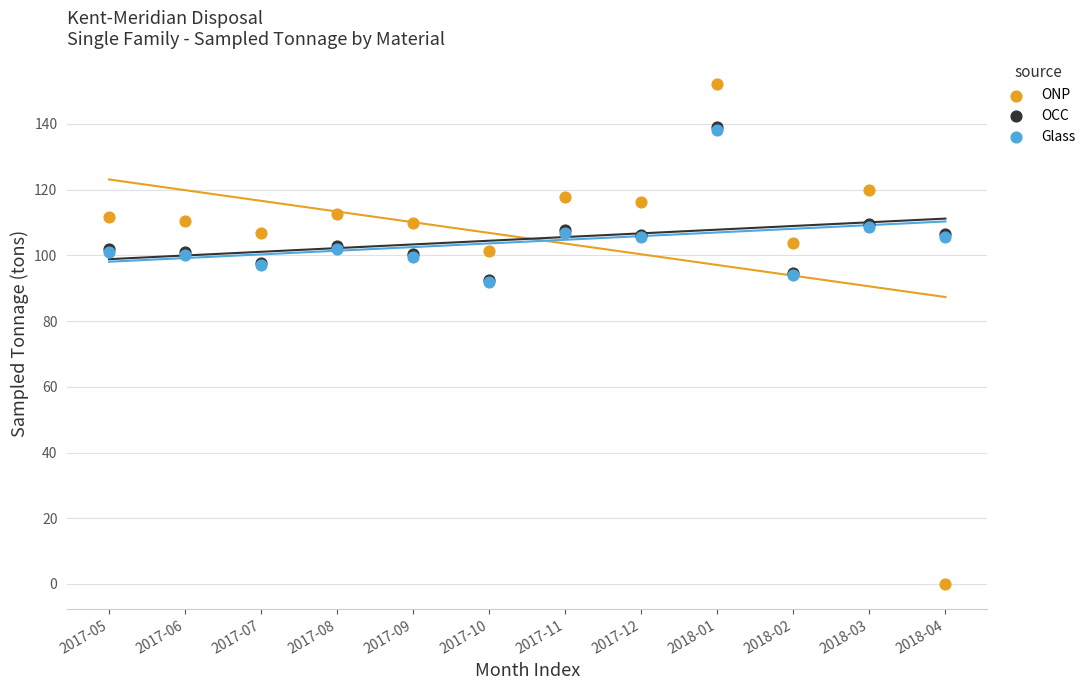

Which series contains the lowest Y value?

ONP